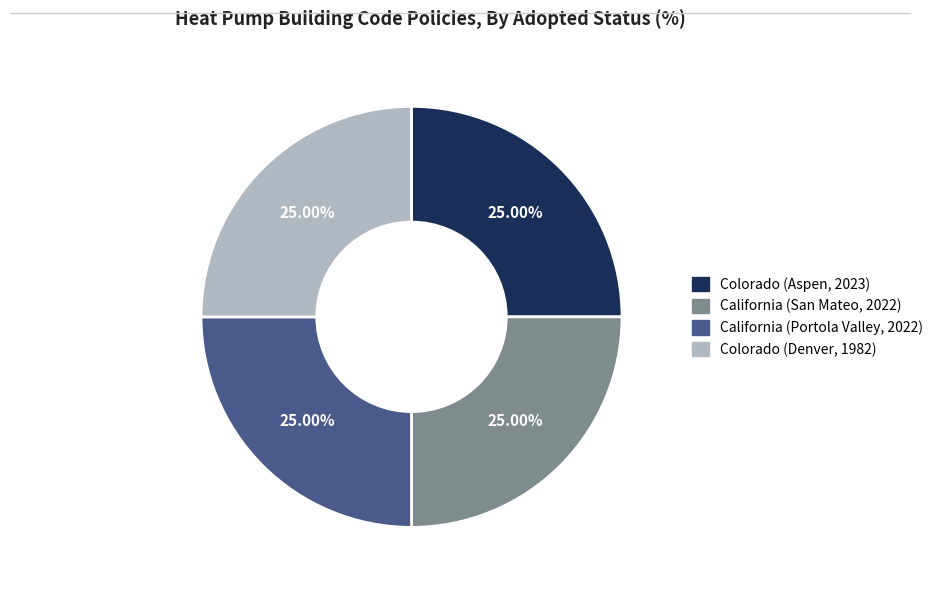

What is the ratio of the value at Colorado (Denver, 1982) to the value at California (San Mateo, 2022)?

1.0